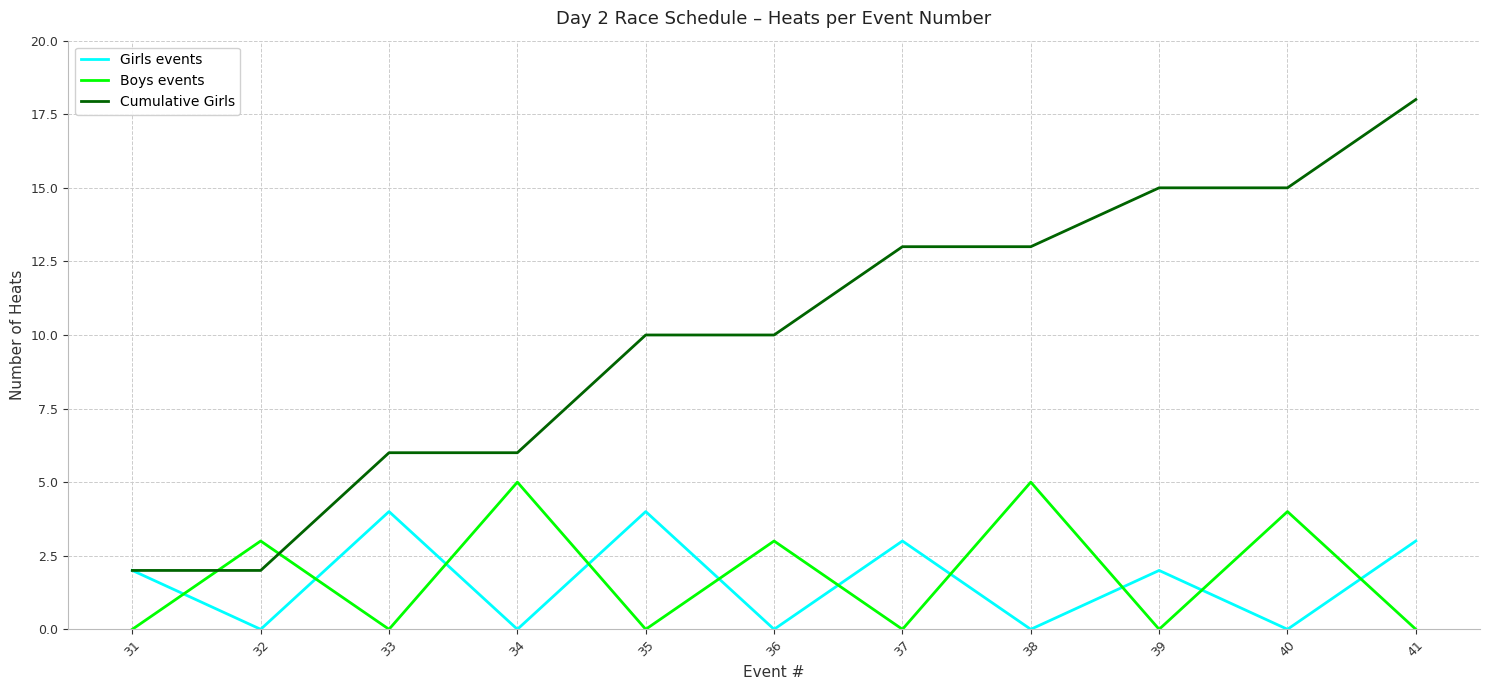

Which label corresponds to the largest value in the chart?

41